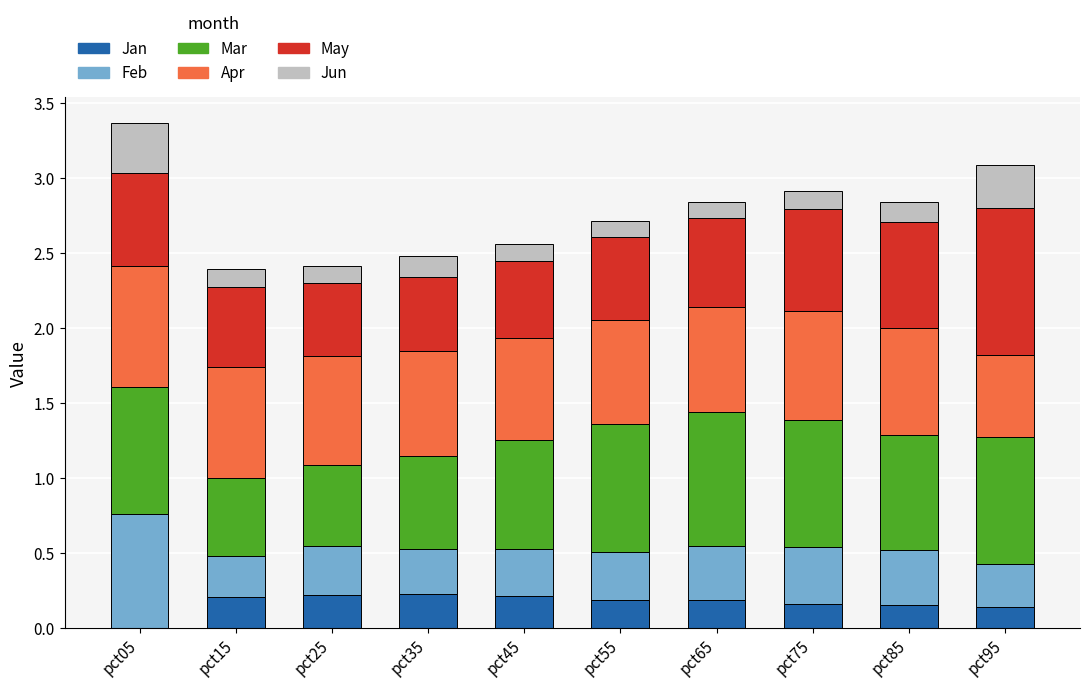

What is the total value across all series at pct55?

2.7